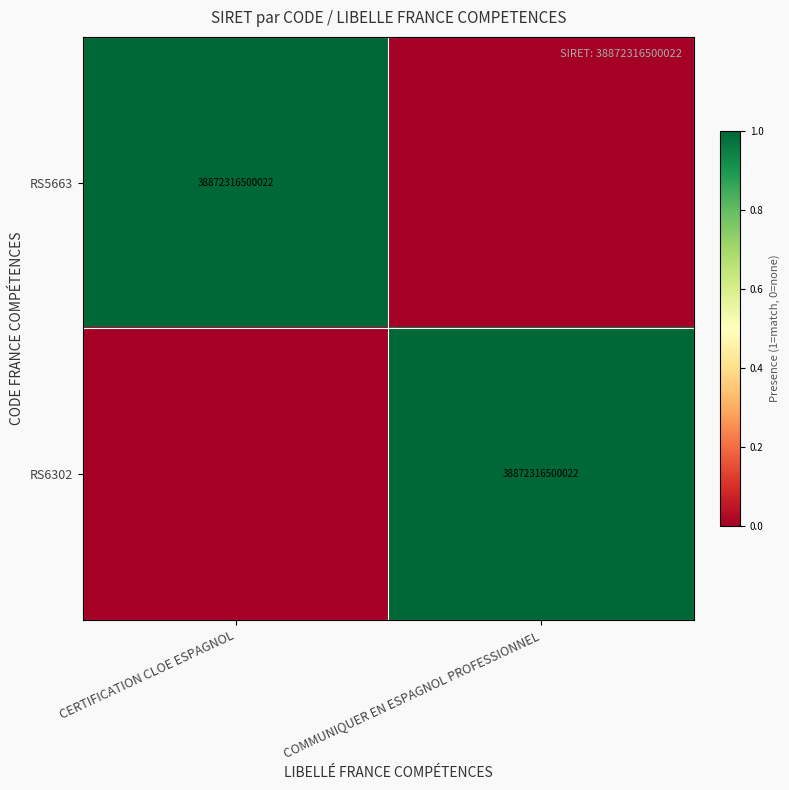

True or false: RS5663 has a value of 69963714863980 at CERTIFICATION CLOE ESPAGNOL.

False